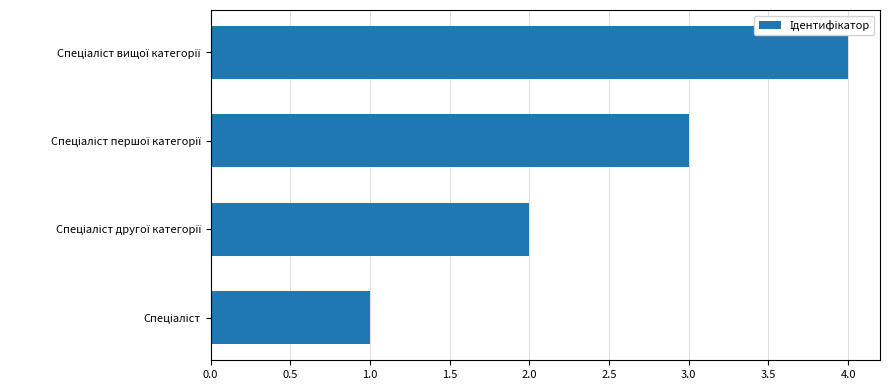

What is the sum of all values?

10